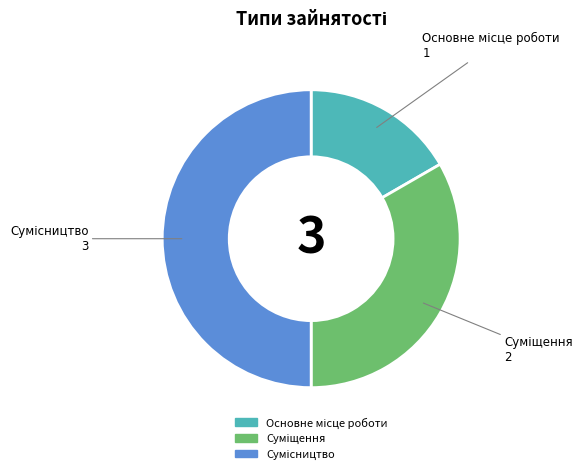

To the nearest percent, what is the difference between the Основне місце роботи and Сумісництво slice percentages?

33%